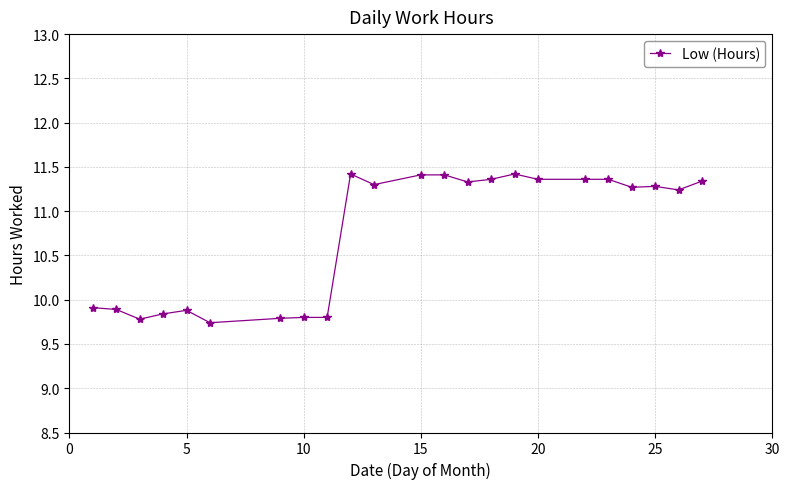

What is the minimum value shown in the chart?

9.7